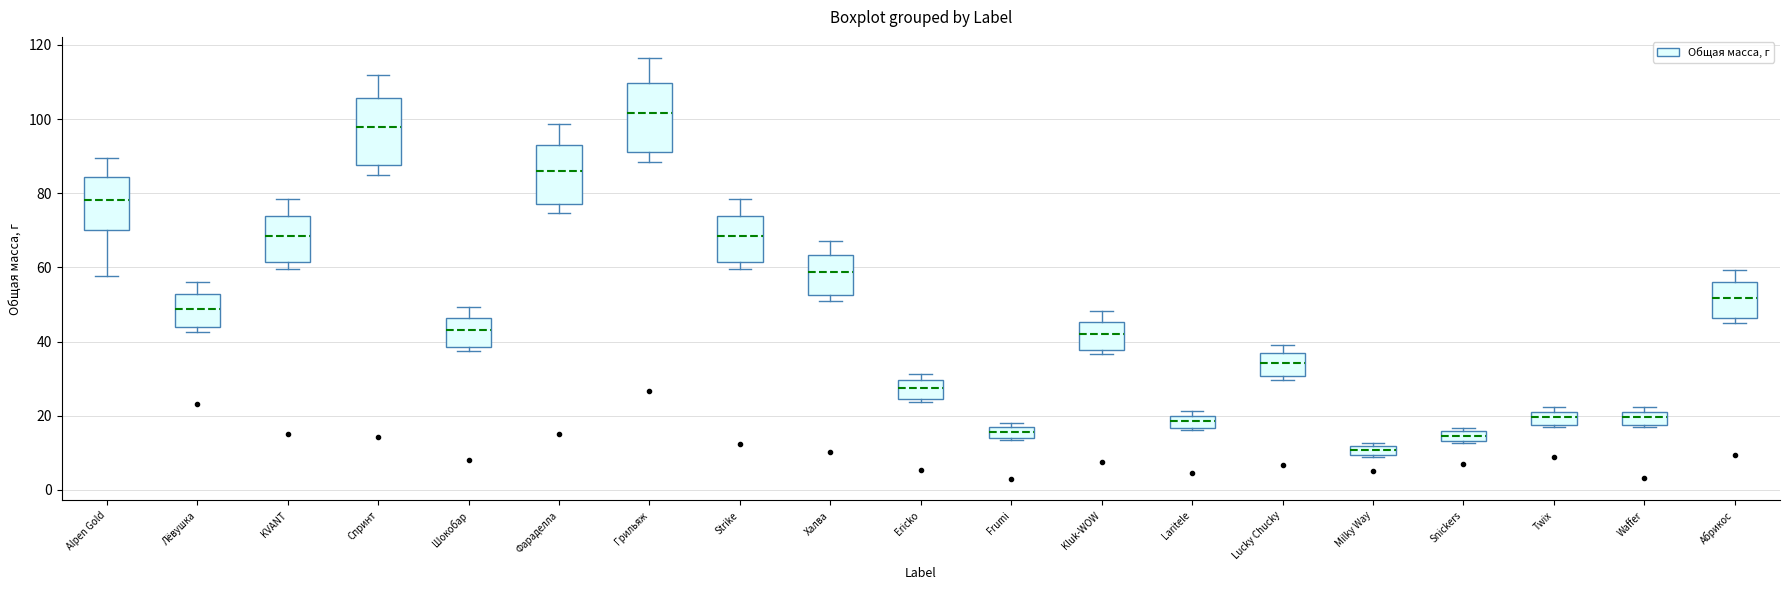

Where does the lower whisker of the box for Грильяж end on the y-axis? The values are not printed on the chart, so give them approximately, as read against the axis.

88